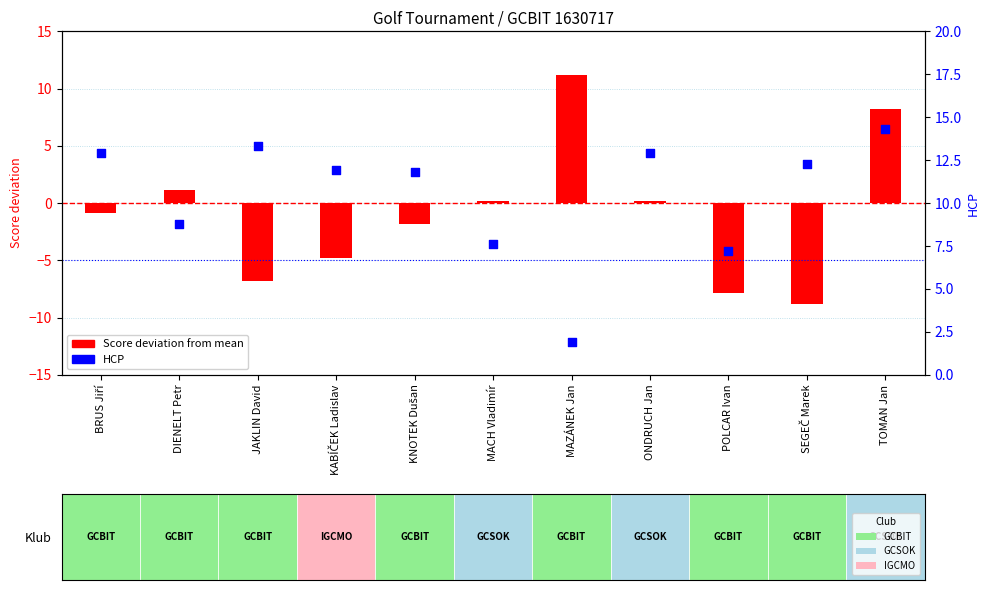

At how many categories does at least one series exceed 11?

8